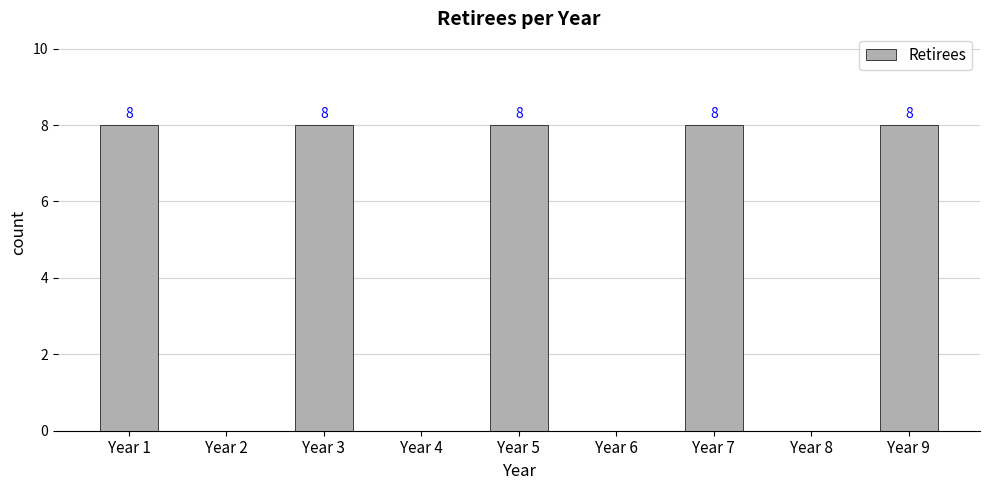

What is the greatest value displayed?

8